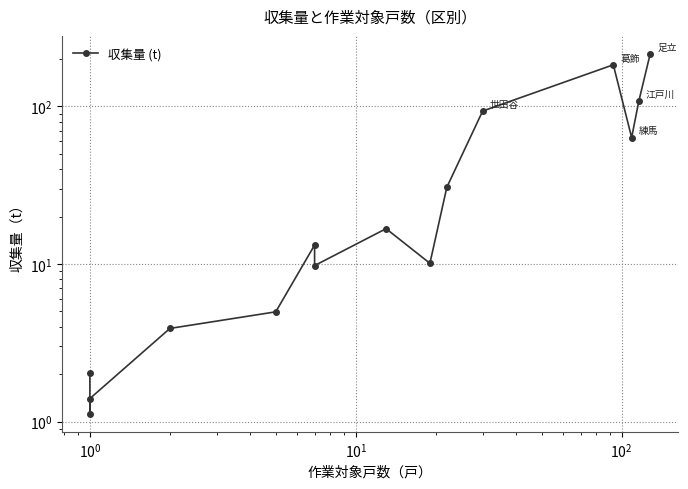

The chart shows a value of 5.0 at 8. True or false?

False